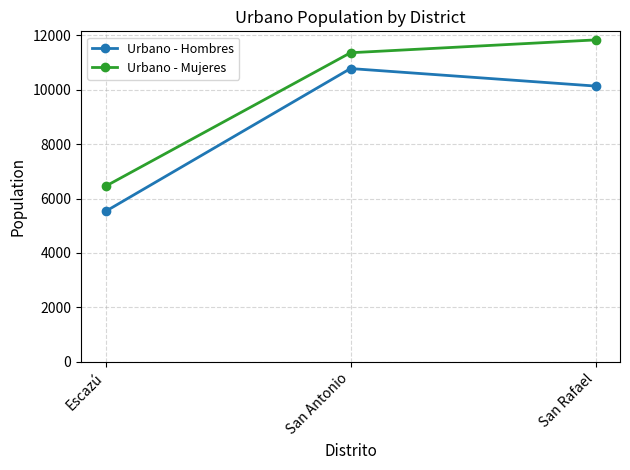

Rank the series at San Antonio from lowest to highest value.

Urbano - Hombres, Urbano - Mujeres